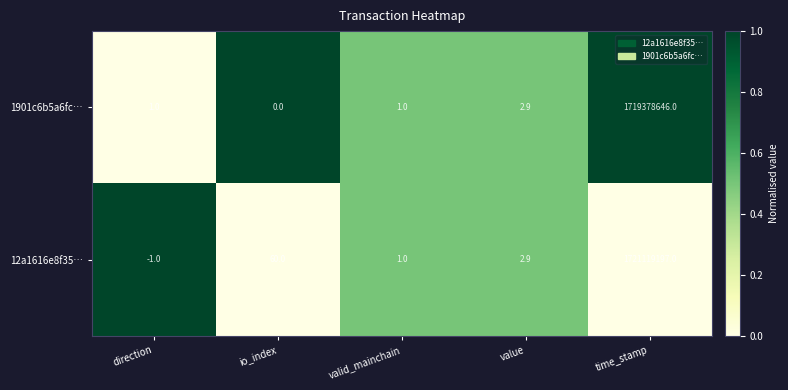

Rank the series at time_stamp from lowest to highest value.

1901c6b5a6fc…, 12a1616e8f35…